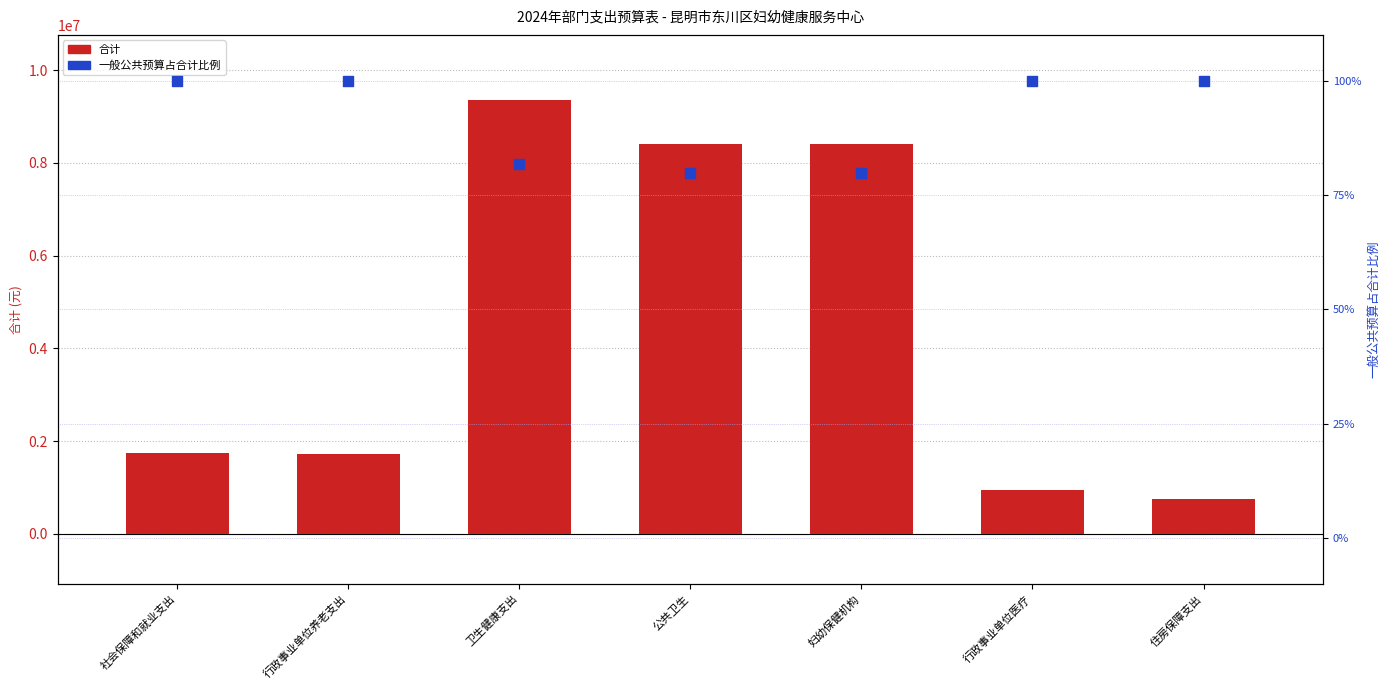

What is the total value across all series at 卫生健康支出?

9358737.8